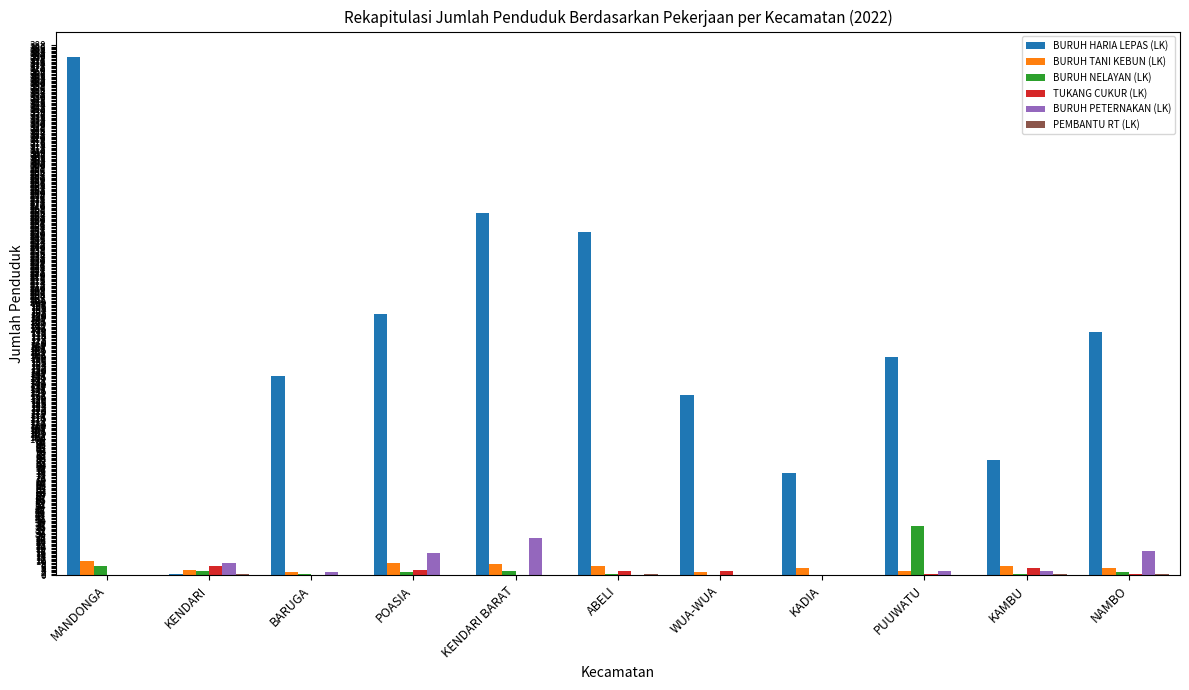

How many groups of bars are there?

11